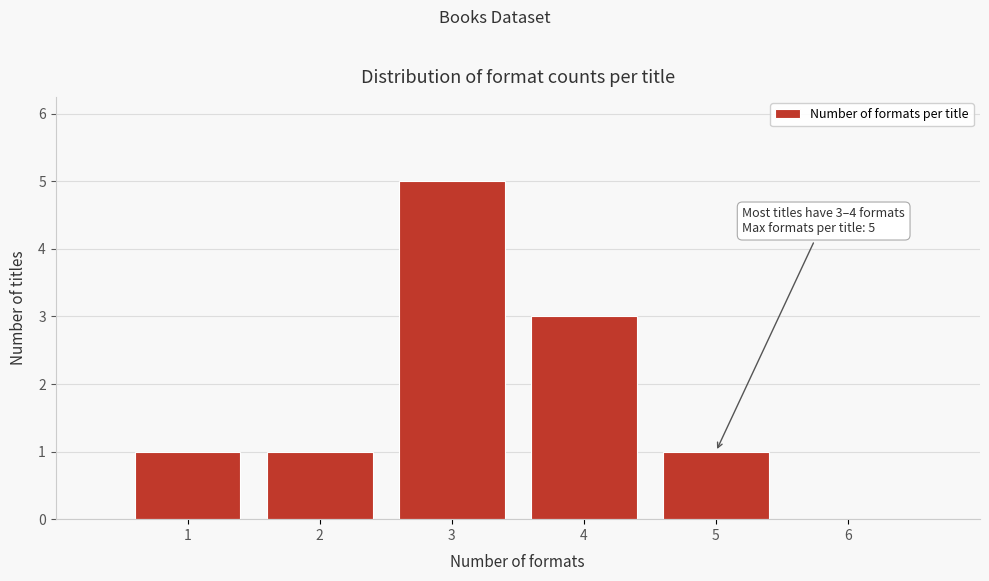

Over which range of the x-axis is the bar tallest?

2.5 to 3.5